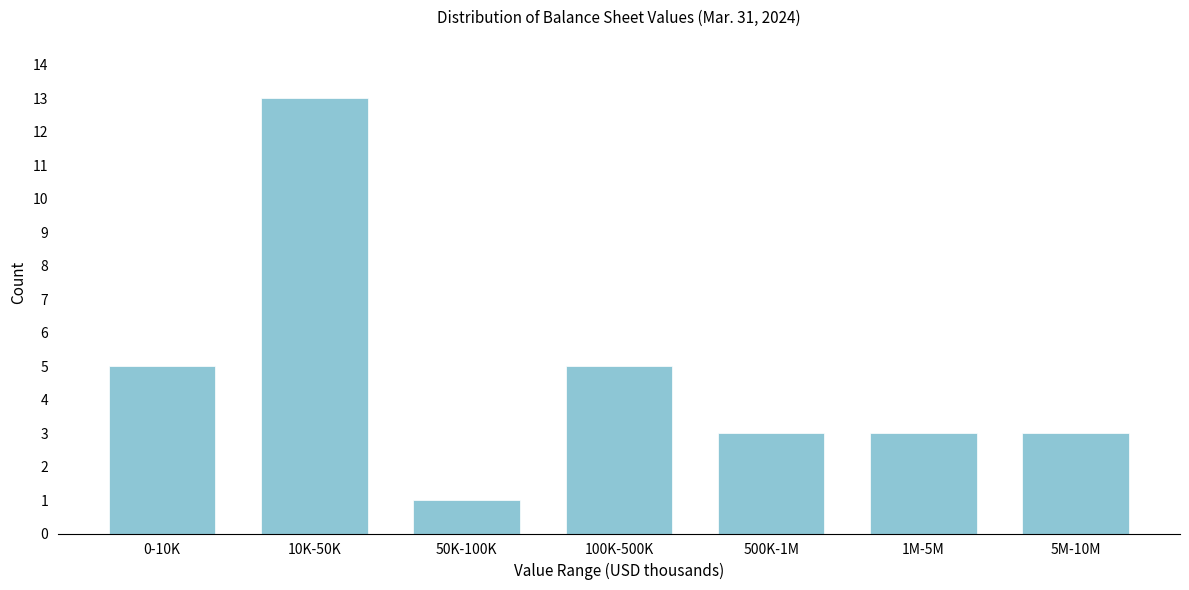

Reading left to right, list all the values displayed in this chart.

5	13	1	5	3	3	3